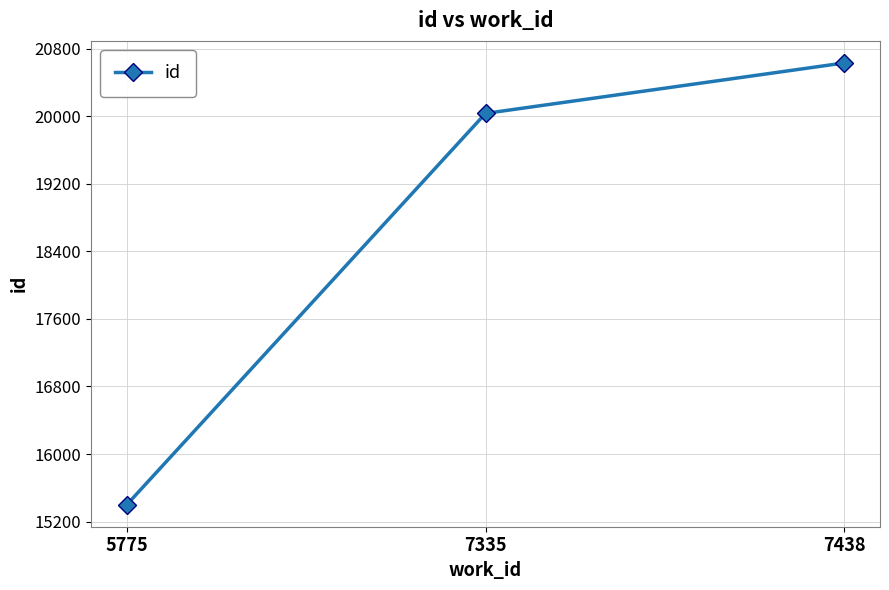

The chart shows a value of 29675 at 7335. True or false?

False